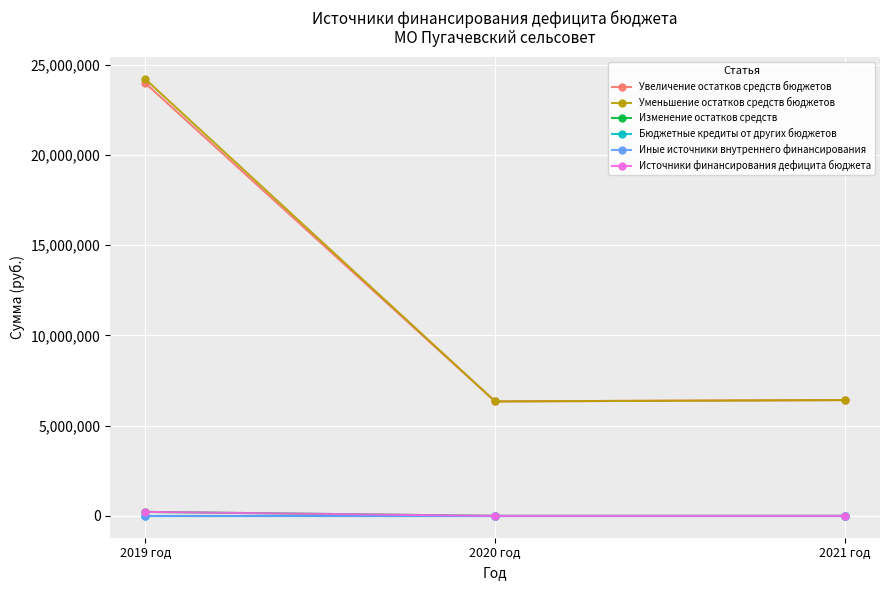

Does the chart have visible grid lines?

Yes